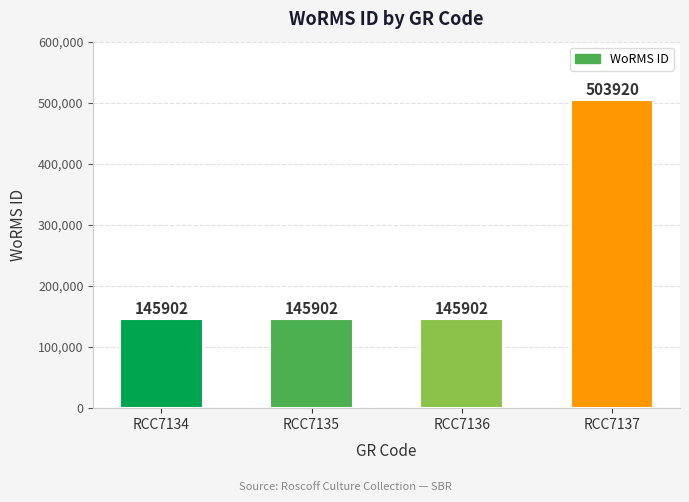

Reading left to right, transcribe all the data shown in this chart.

145902	145902	145902	503920